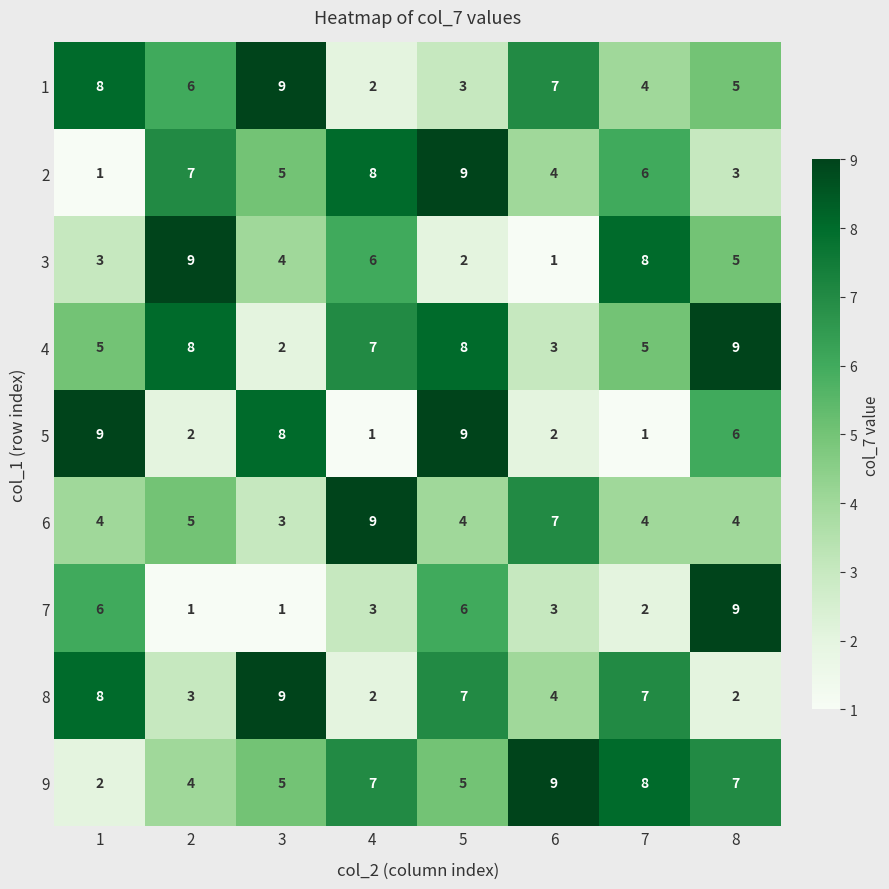

The 7 series shows 2 at 4. True or false?

False